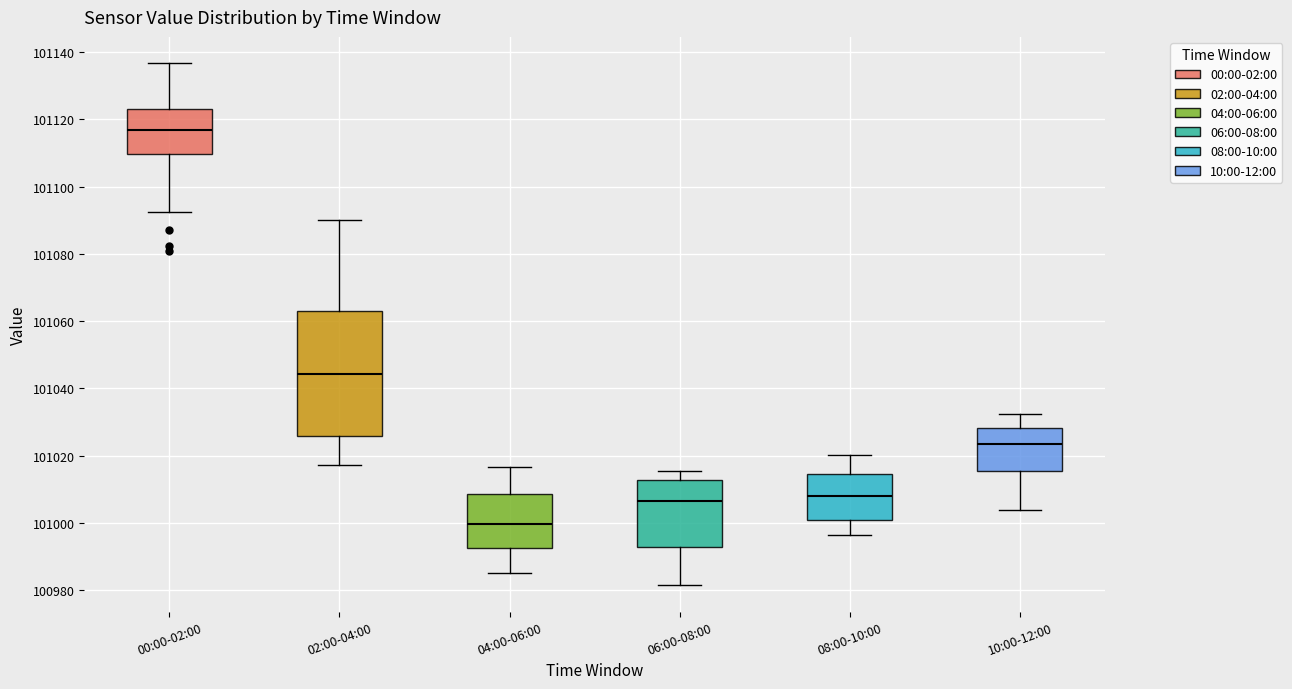

Reading left to right, transcribe this box plot: for each box, give where its median line is, the range the box spans, and where its two whiskers end, as read against the y-axis. The values are not printed on the chart, so give them approximately, as read against the axis.

00:00-02:00: median 101116, box 101110 to 101124, whiskers 101092 to 101136
02:00-04:00: median 101044, box 101026 to 101064, whiskers 101018 to 101090
04:00-06:00: median 101000, box 100992 to 101008, whiskers 100986 to 101016
06:00-08:00: median 101006, box 100992 to 101012, whiskers 100982 to 101016
08:00-10:00: median 101008, box 101000 to 101014, whiskers 100996 to 101020
10:00-12:00: median 101024, box 101016 to 101028, whiskers 101004 to 101032